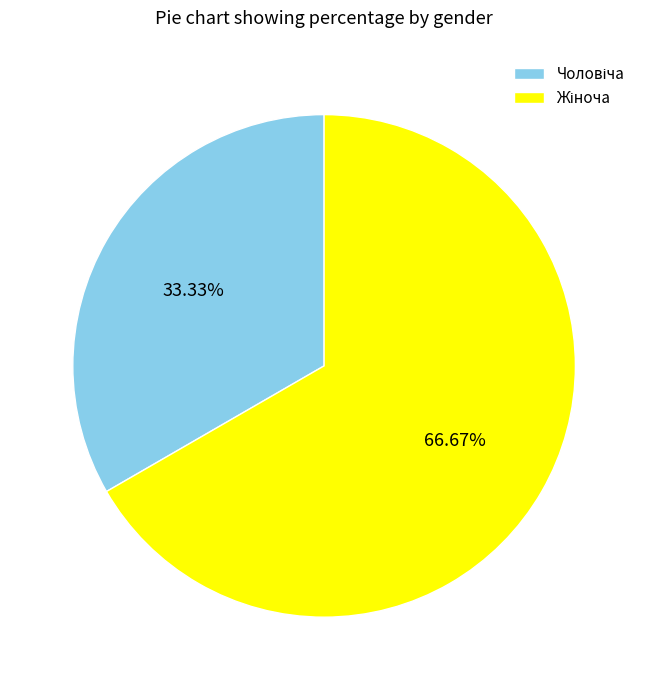

Is there a majority slice in this chart?

Yes